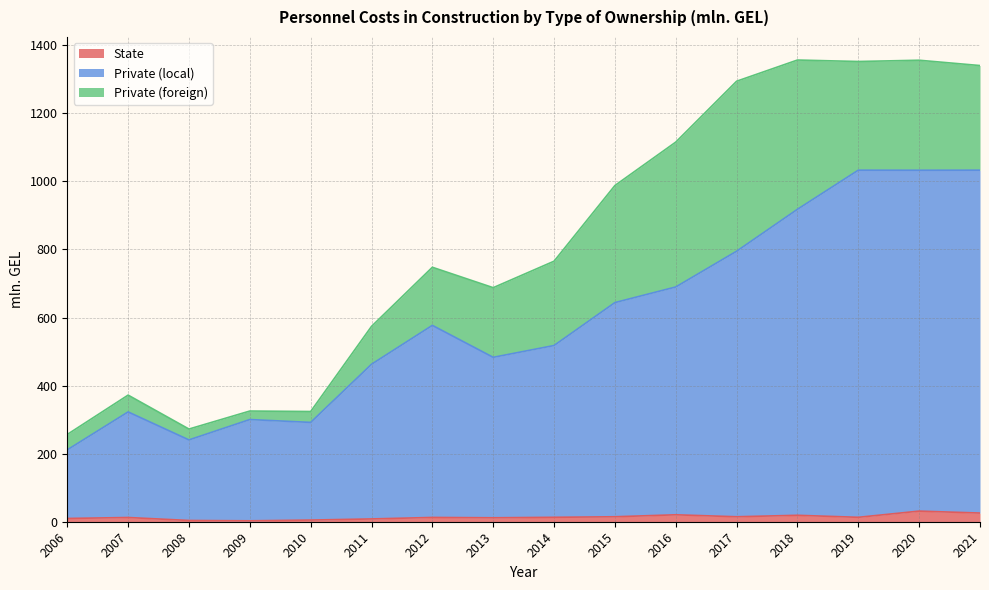

Where is Private (local) nearest to the value 622?

2015